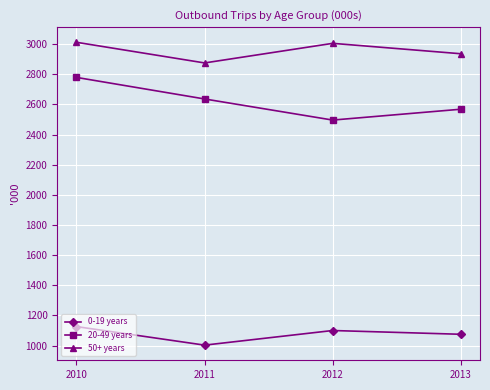

What is the spread (max minus min) of values at 2013?

1861